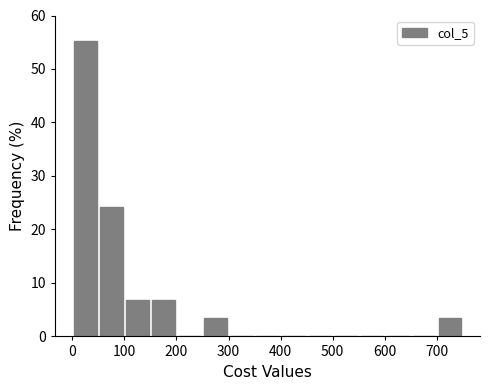

Reading left to right, list every bar in this chart as the range it spans on the x-axis followed by its height. The values are not printed on the chart, so give them approximately, as read against the axis.

0 to 50: 55
50 to 100: 24
100 to 150: 7
150 to 200: 7
200 to 250: 0
250 to 300: 3
300 to 350: 0
350 to 400: 0
400 to 450: 0
450 to 500: 0
500 to 550: 0
550 to 600: 0
600 to 650: 0
650 to 700: 0
700 to 750: 3